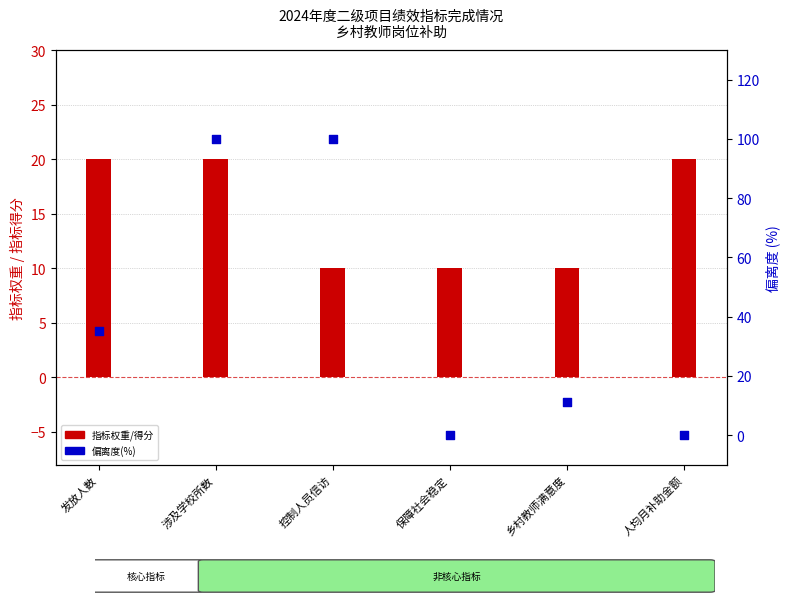

What is the change in value from 发放人数 to 人均月补助金额?

-35.1